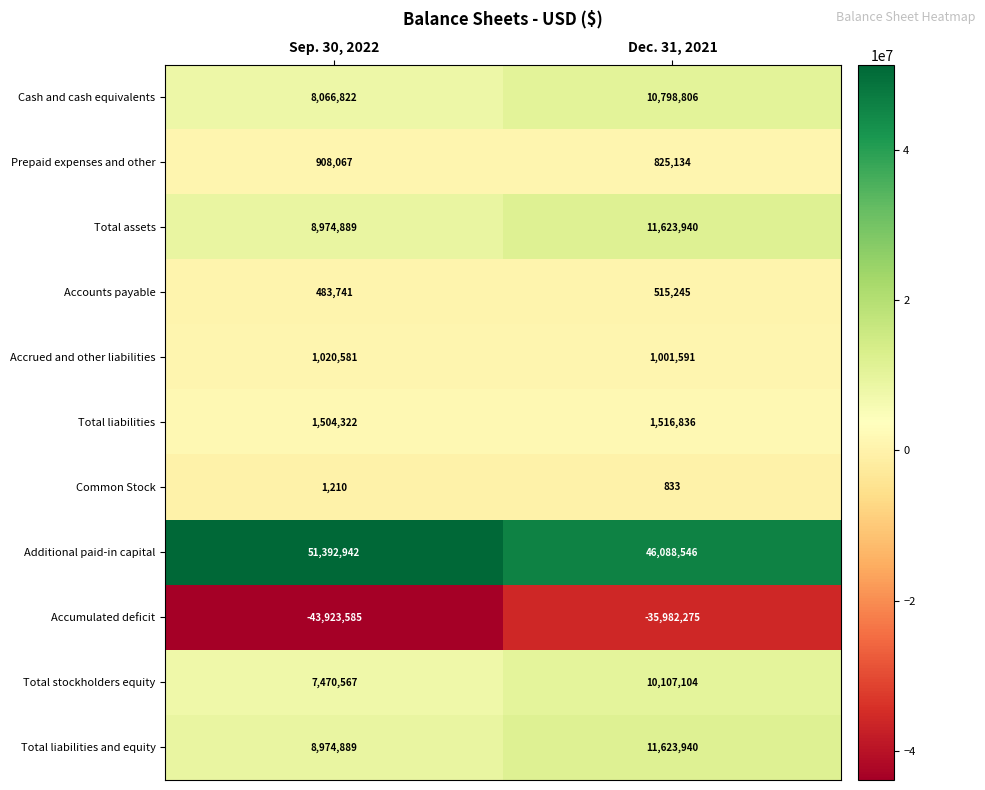

At which category does the chart reach its minimum across all series?

Sep. 30, 2022